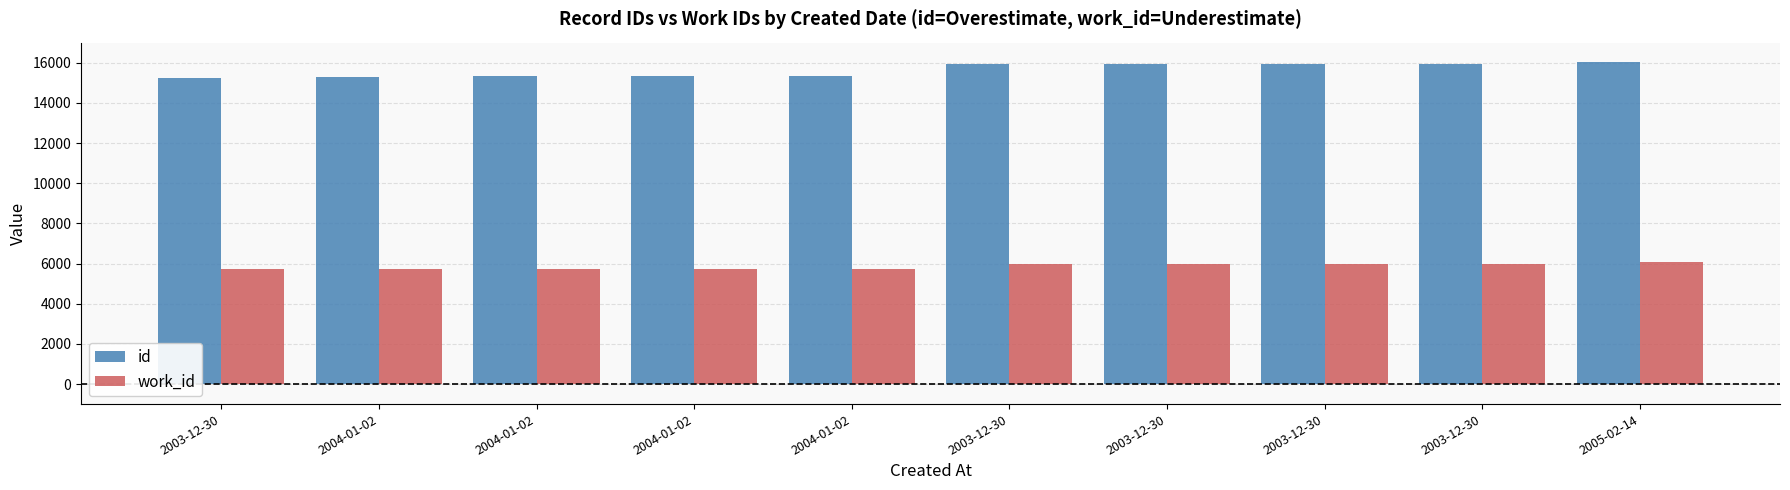

Which series has the widest spread of values?

id